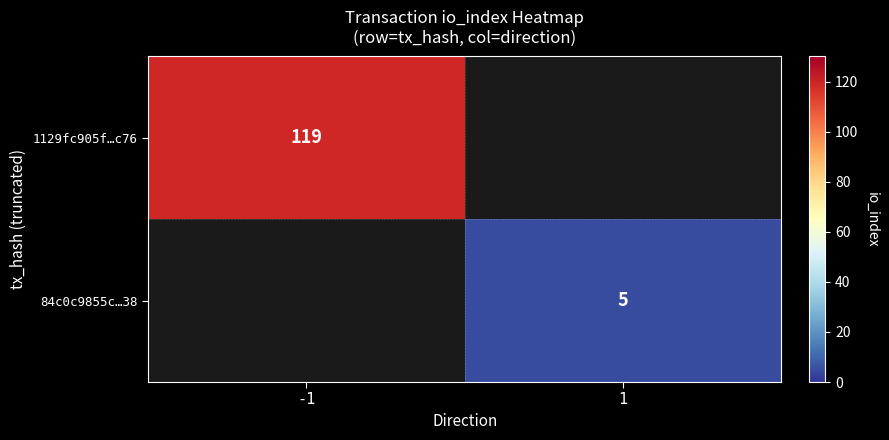

True or false: 84c0c9855c…38 has a value of 5 at 1.

True